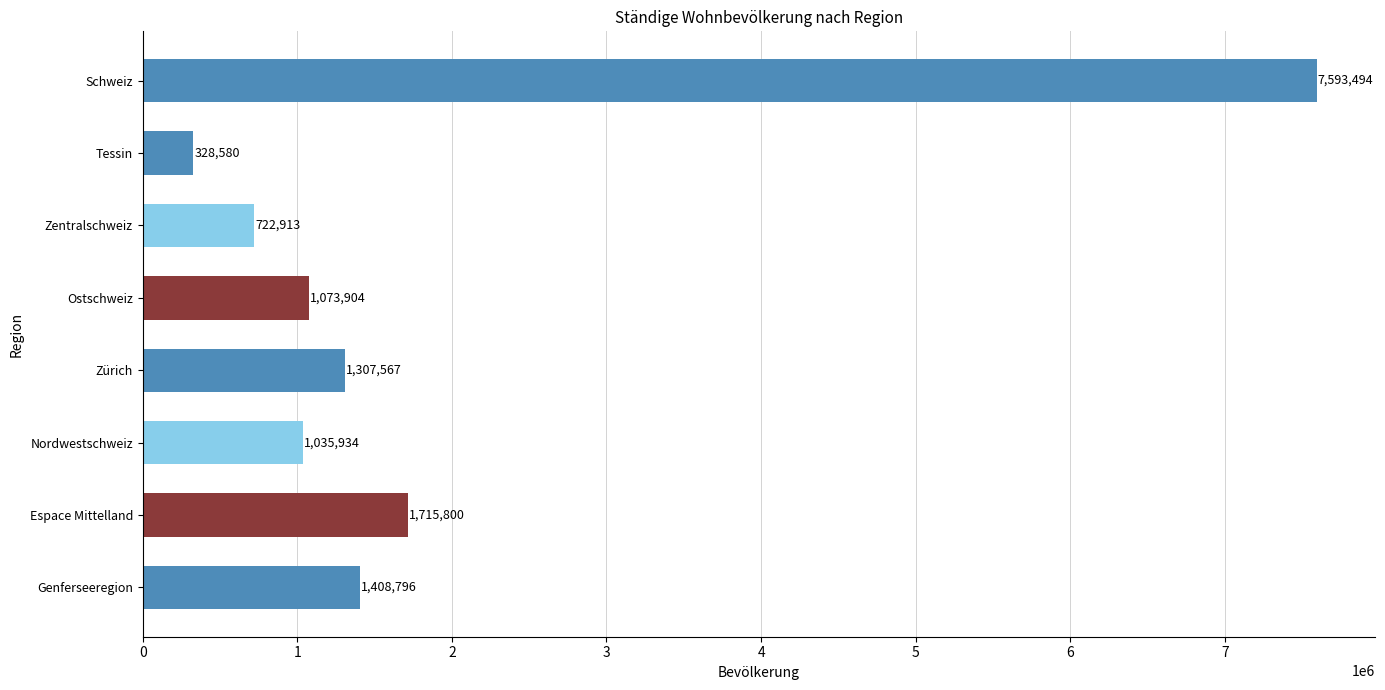

How many data points are less than 1307567?

4